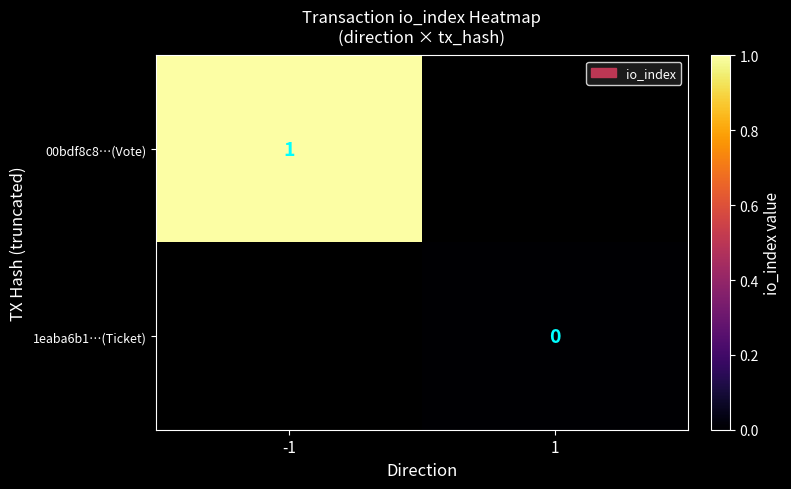

The value of 00bdf8c8…(Vote) at -1 is 0.4. True or false?

False